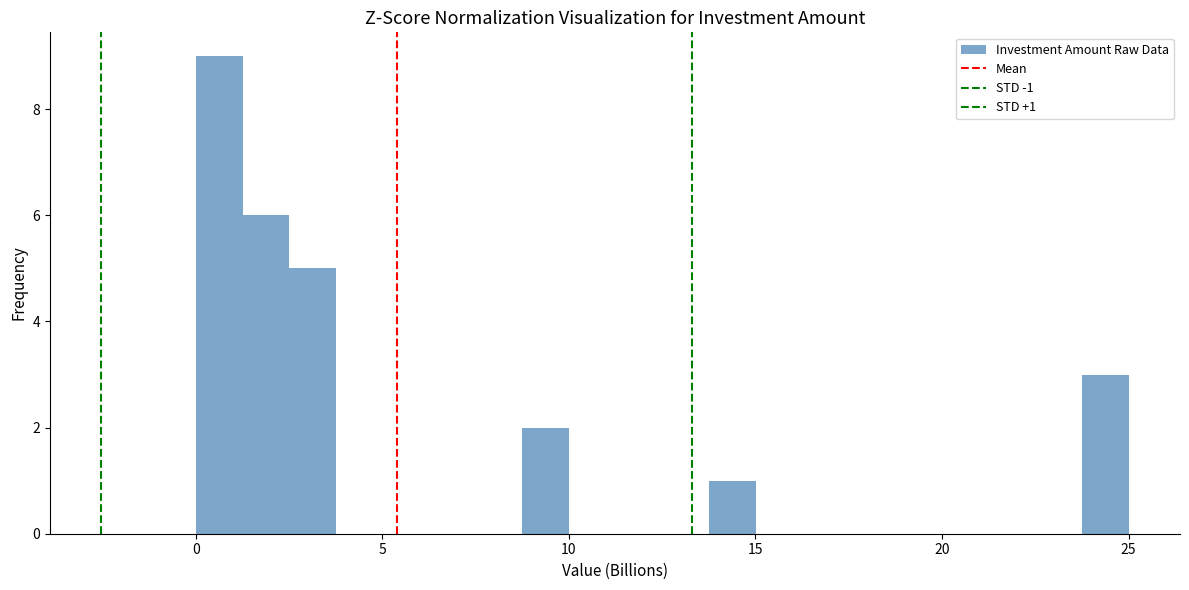

Around what value on the x-axis is the tallest bar? Give the approximate position of its centre, as read against the axis.

0.5